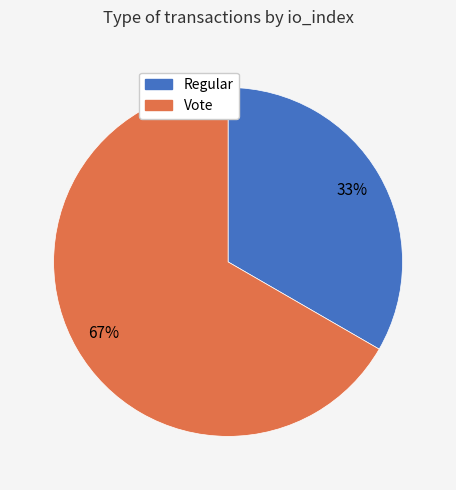

To the nearest percent, what is the combined percentage of Regular and Vote?

100%